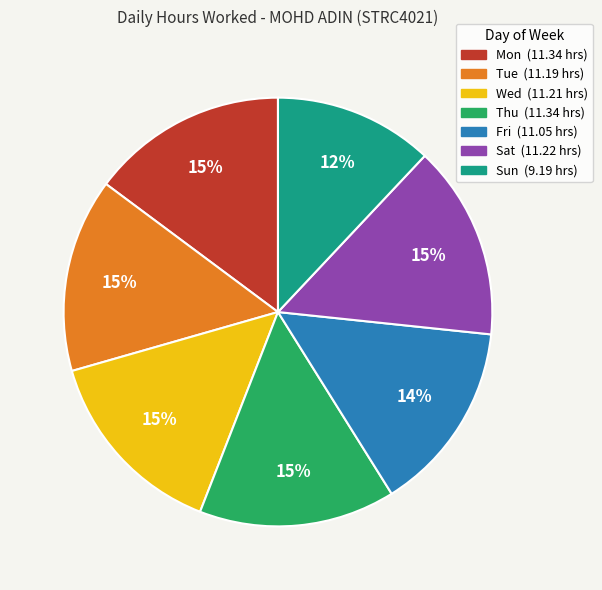

To the nearest percent, what portion does Sun represent?

12%